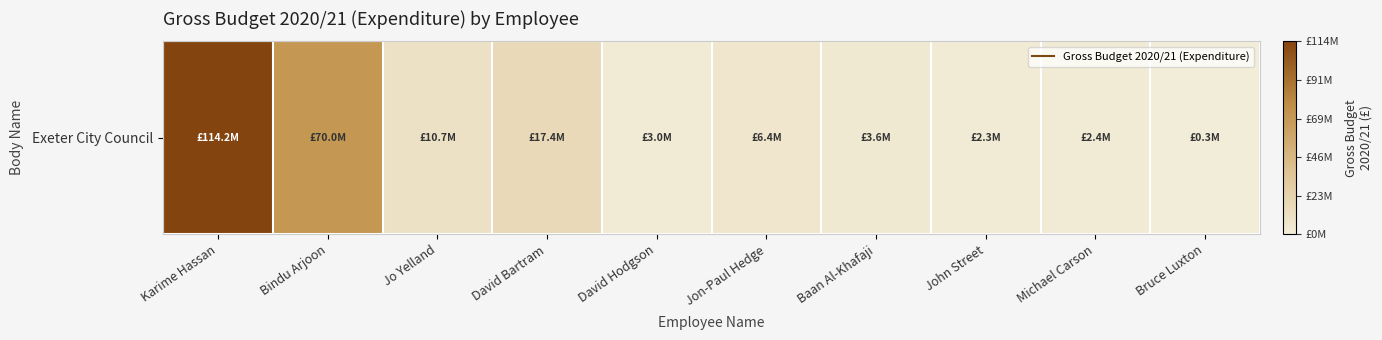

List the labels in order of value, smallest first.

Bruce Luxton, John Street, Michael Carson, David Hodgson, Baan Al-Khafaji, Jon-Paul Hedge, Jo Yelland, David Bartram, Bindu Arjoon, Karime Hassan